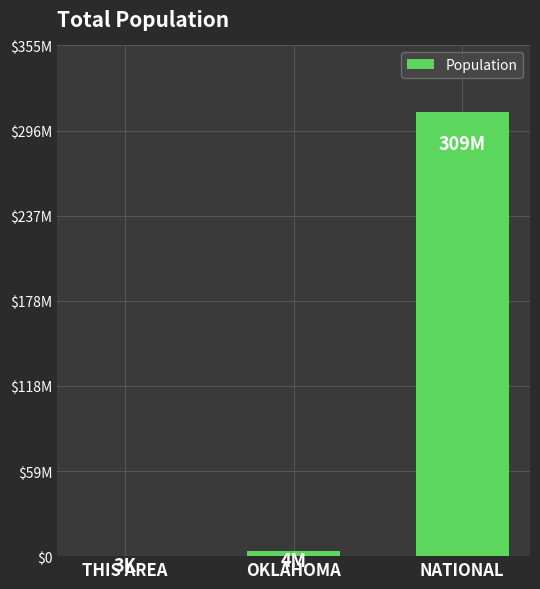

List the labels in order of value, smallest first.

THIS AREA, OKLAHOMA, NATIONAL